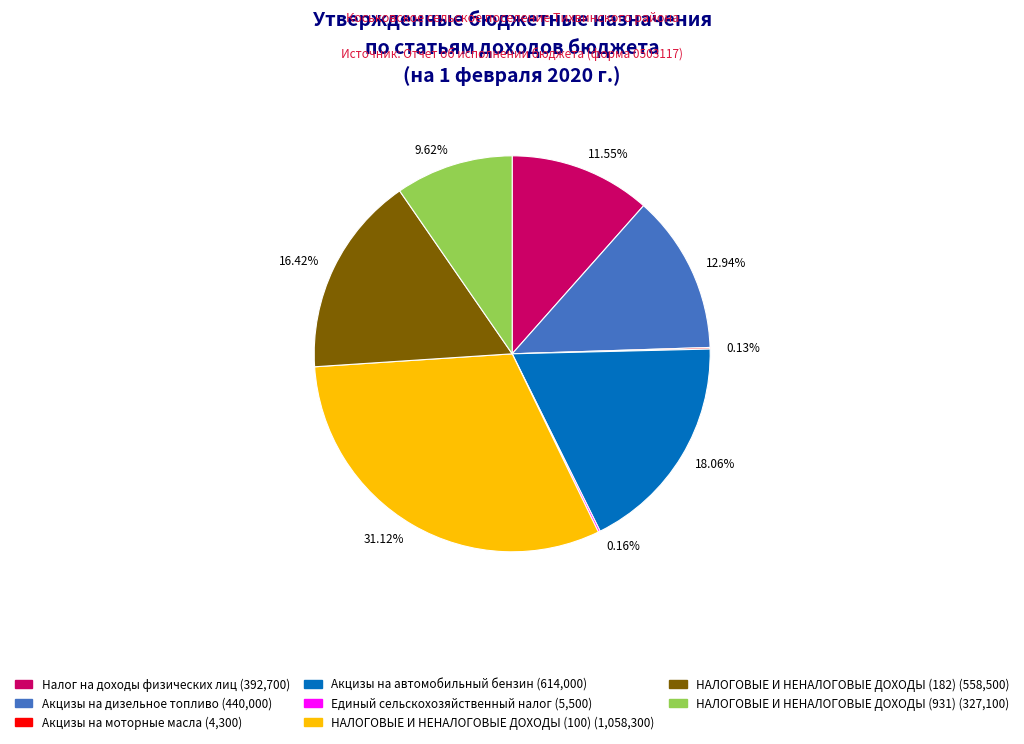

Is the sum of 9.62% and 16.42% greater than half?

No